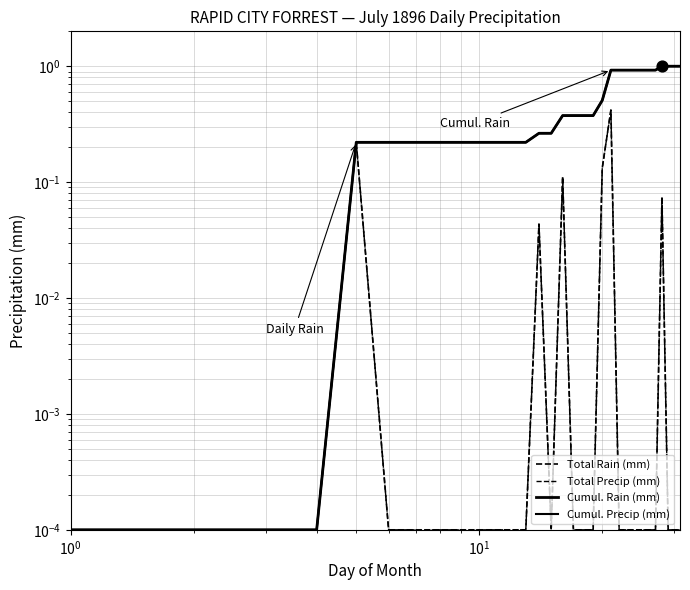

What are all the series names shown in the legend?

Total Rain (mm), Total Precip (mm), Cumul. Rain (mm), Cumul. Precip (mm)